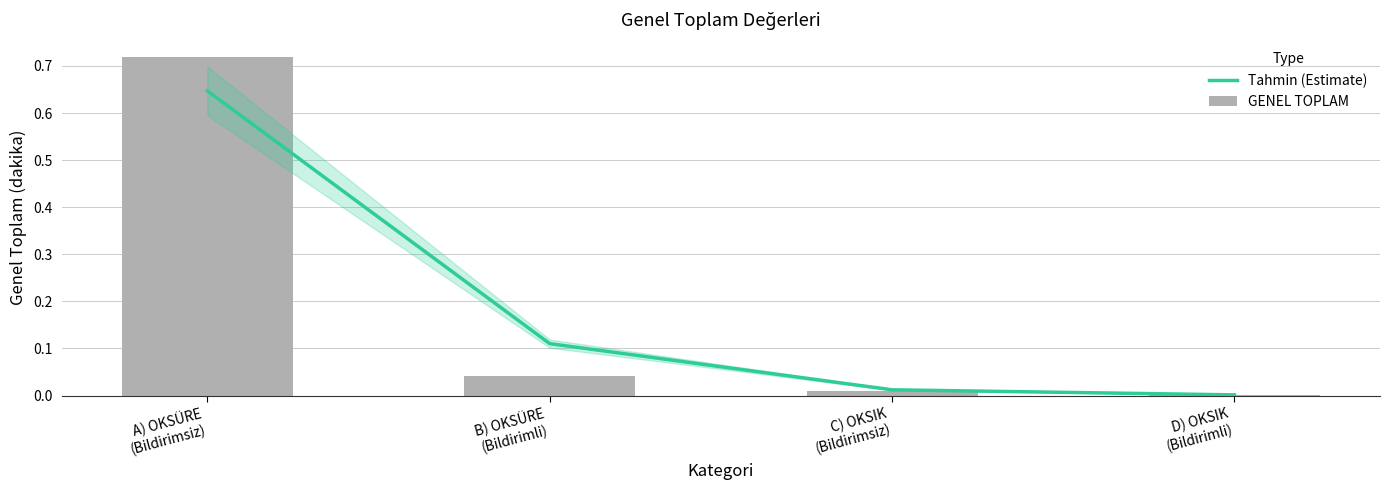

Reading right to left, what are all the values shown in this chart?

Tahmin (Estimate): D) OKSIK
(Bildirimli)=0.0	C) OKSIK
(Bildirimsiz)=0.0	B) OKSÜRE
(Bildirimli)=0.1	A) OKSÜRE
(Bildirimsiz)=0.6
GENEL TOPLAM: D) OKSIK
(Bildirimli)=0.0	C) OKSIK
(Bildirimsiz)=0.0	B) OKSÜRE
(Bildirimli)=0.0	A) OKSÜRE
(Bildirimsiz)=0.7